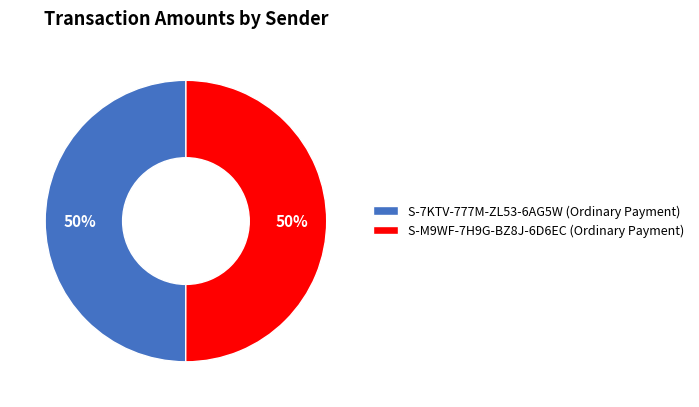

To the nearest percent, what is the average slice percentage?

50%